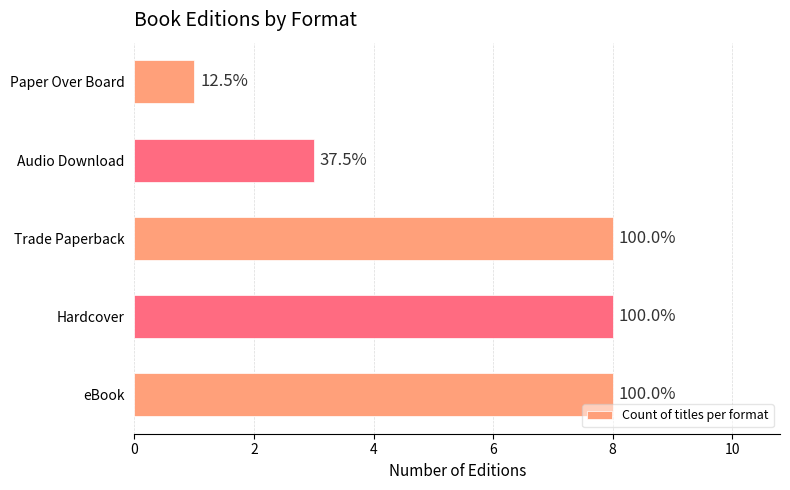

Are the bars horizontal?

Yes